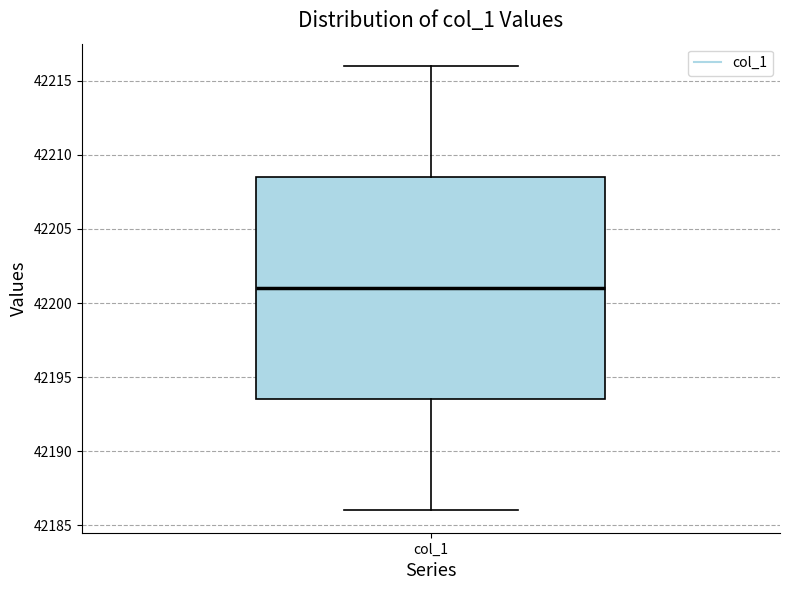

Read this box plot against the y-axis: the position of the median line, the range covered by the box, and the ends of both whiskers. The values are not printed on the chart, so give them approximately, as read against the axis.

median 42201.0, box 42193.5 to 42208.5, whiskers 42186.0 to 42216.0